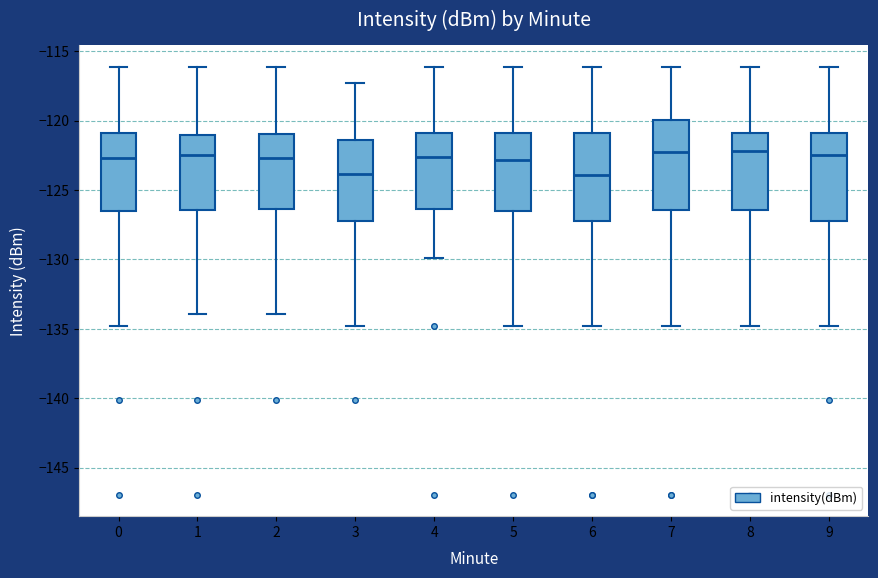

Where is the lower edge of the box at x = 3 on the y-axis? The values are not printed on the chart, so give them approximately, as read against the axis.

-127.0